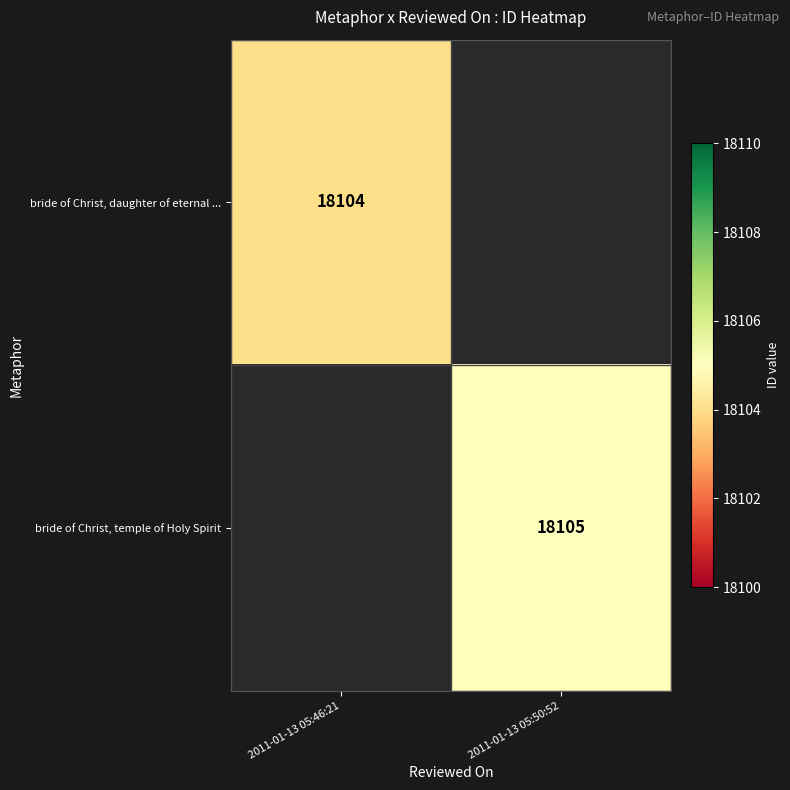

How many distinct data groups are displayed?

2